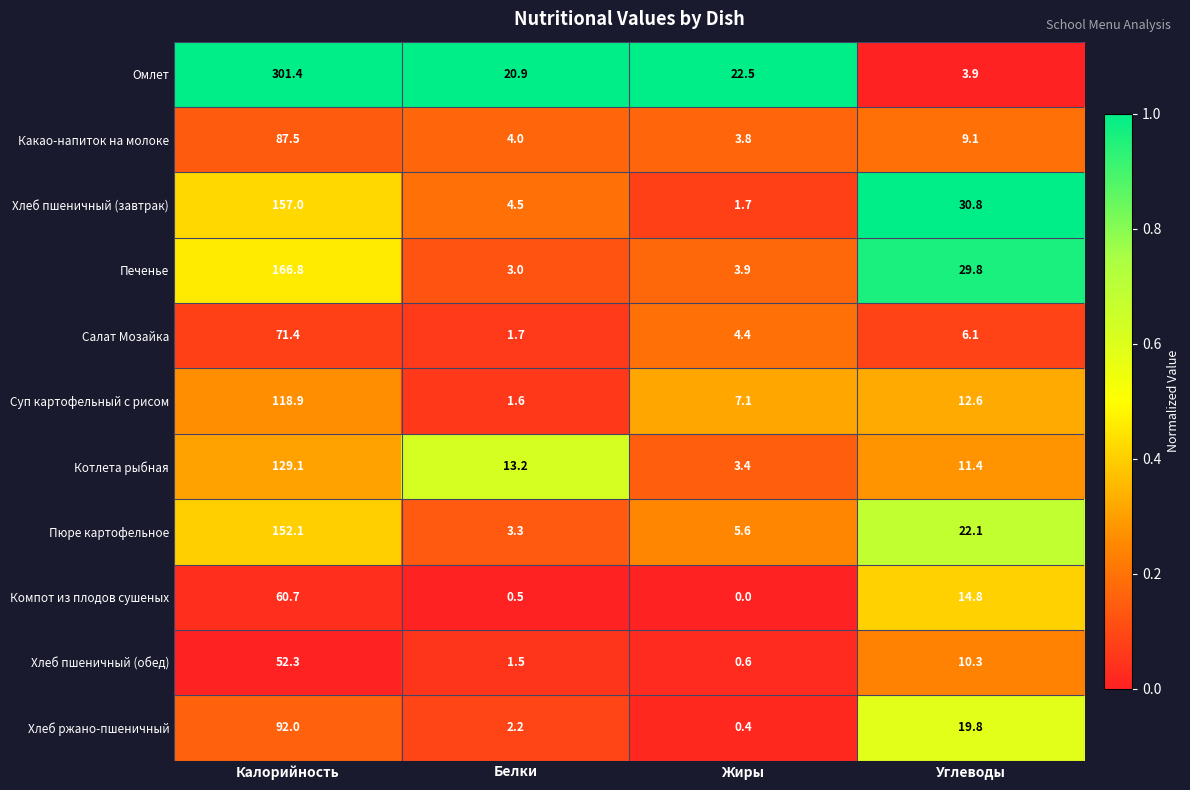

The Печенье series shows 0.7 at Белки. True or false?

False